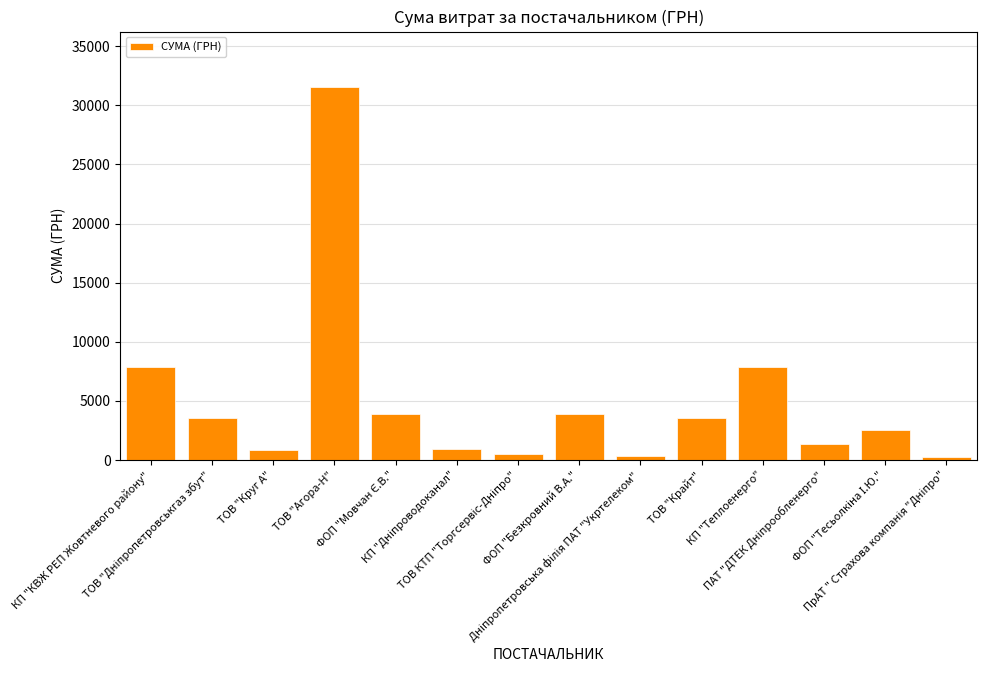

What is the maximum value shown in the chart?

31506.9